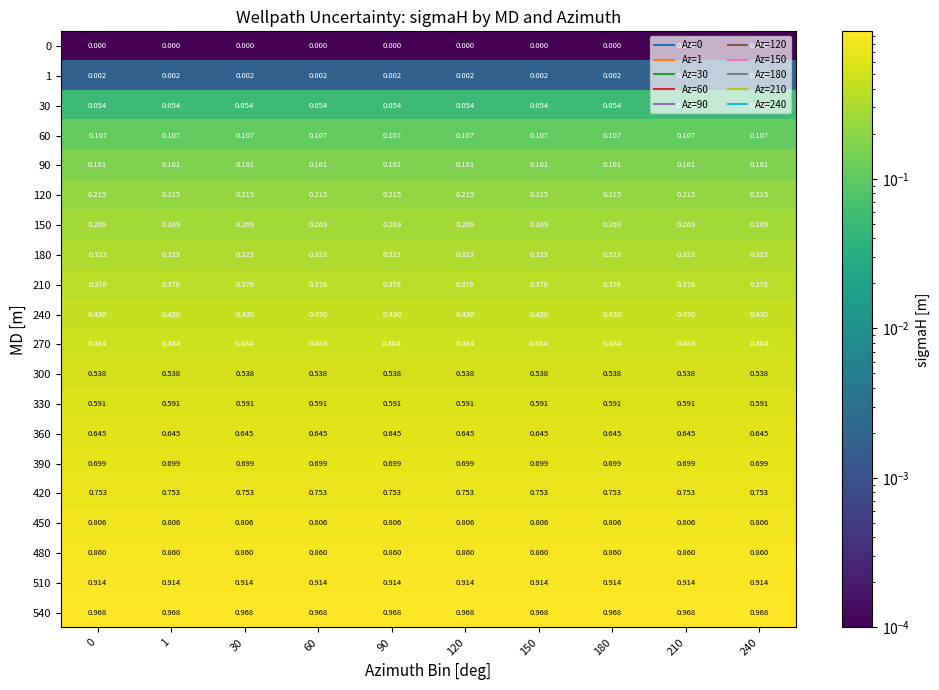

Count the number of categories in the chart.

10